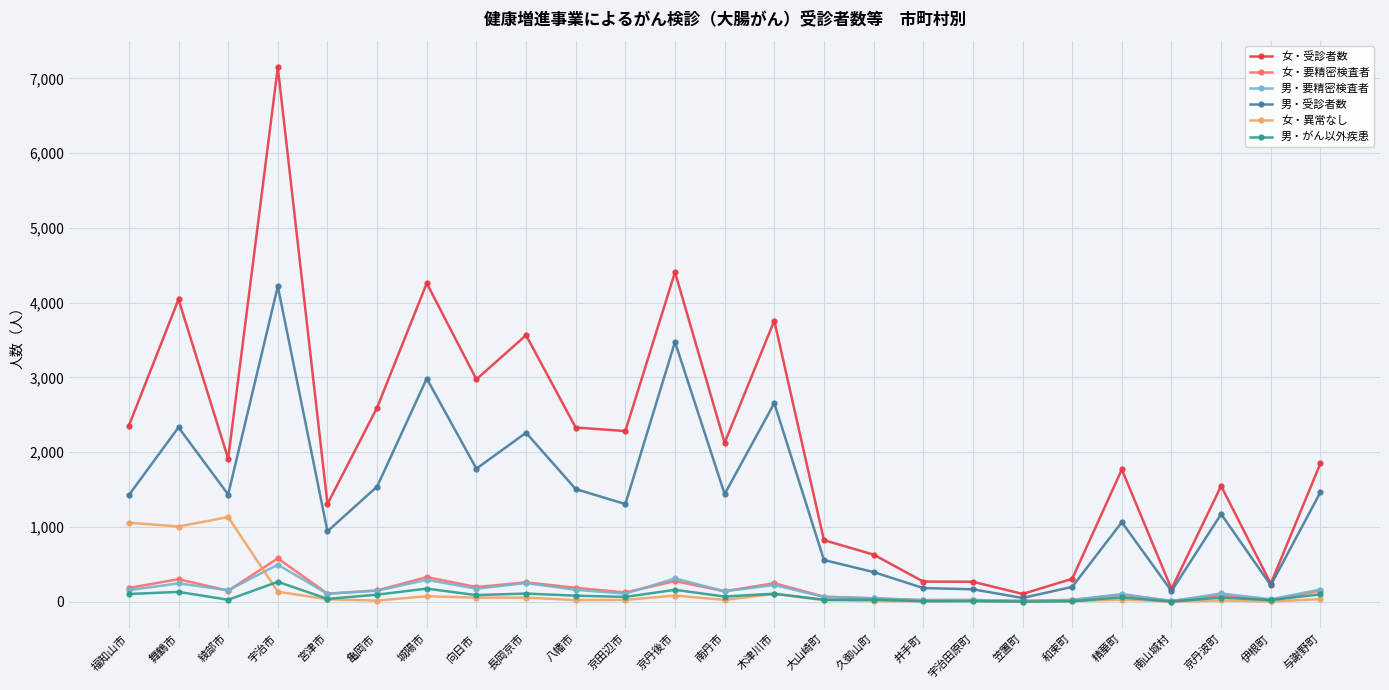

After their last crossing, which series has the higher values: 女・異常なし or 男・要精密検査者?

男・要精密検査者